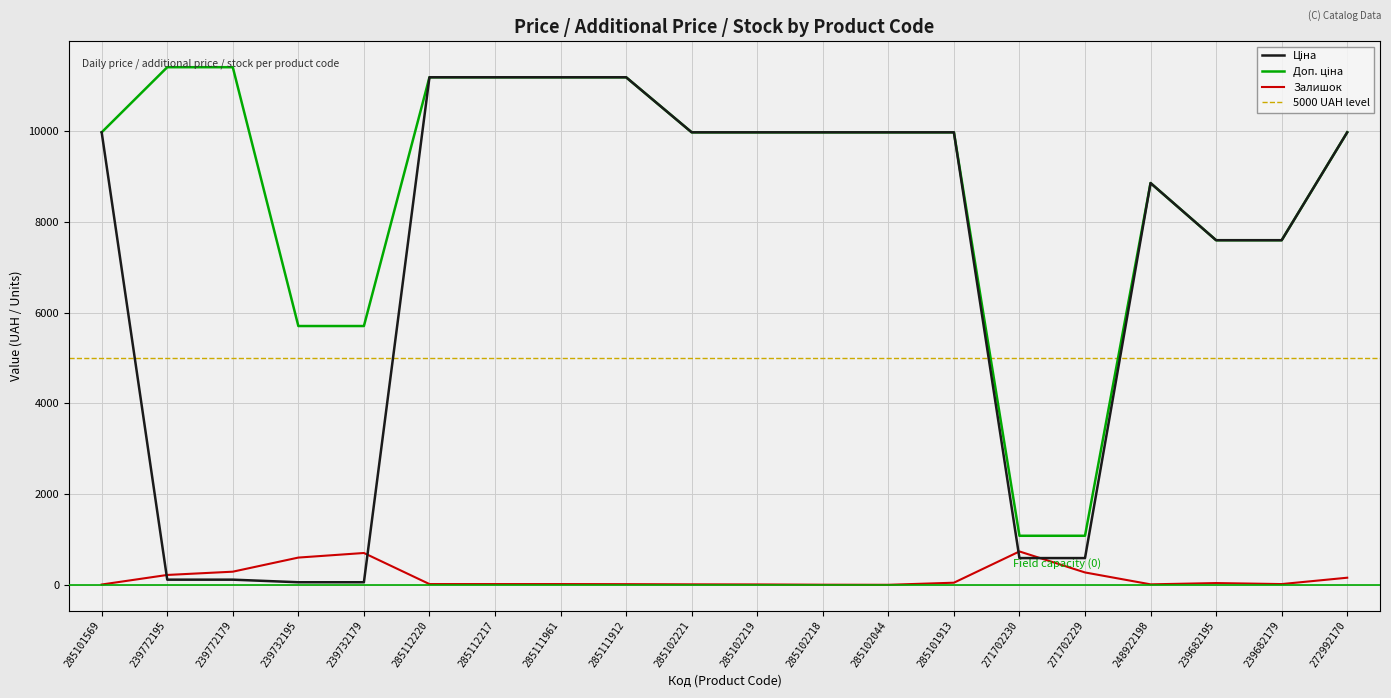

Which series changed the most between 285102219 and 239682195?

Ціна